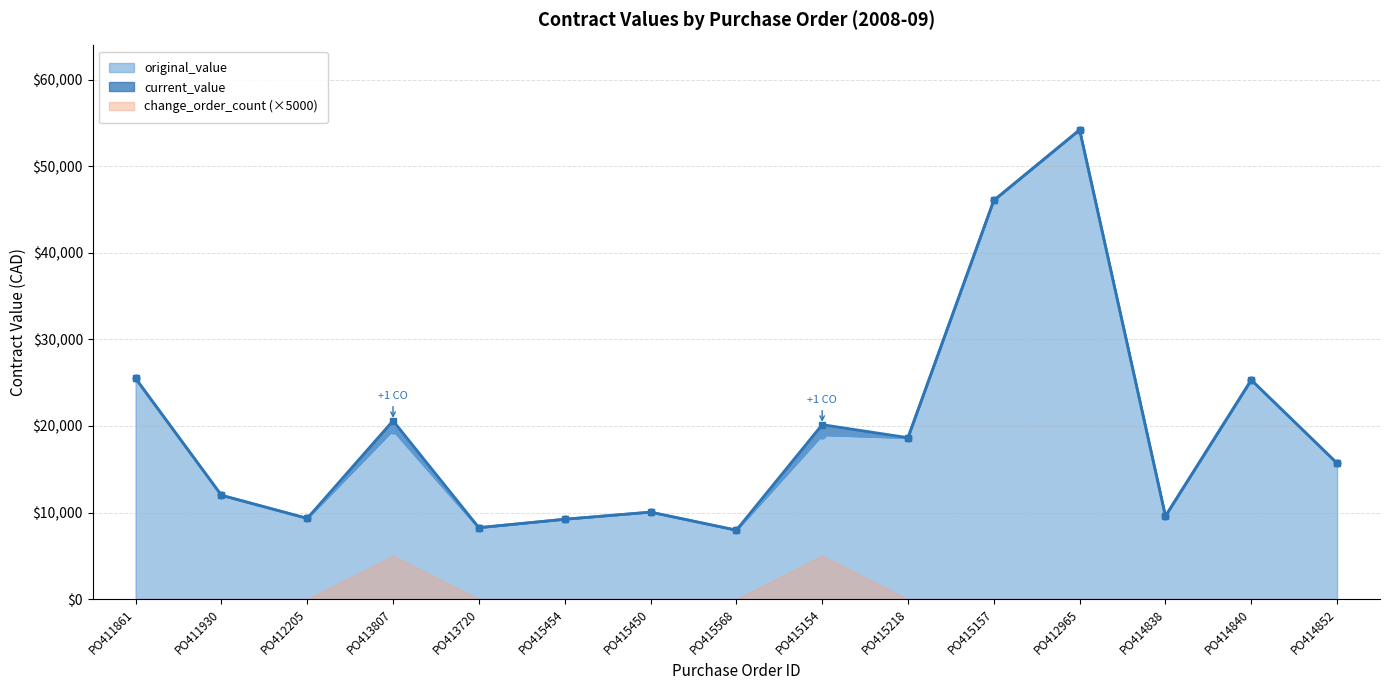

What is the sum of the current_value values at PO413720 and PO412965?

62445.0